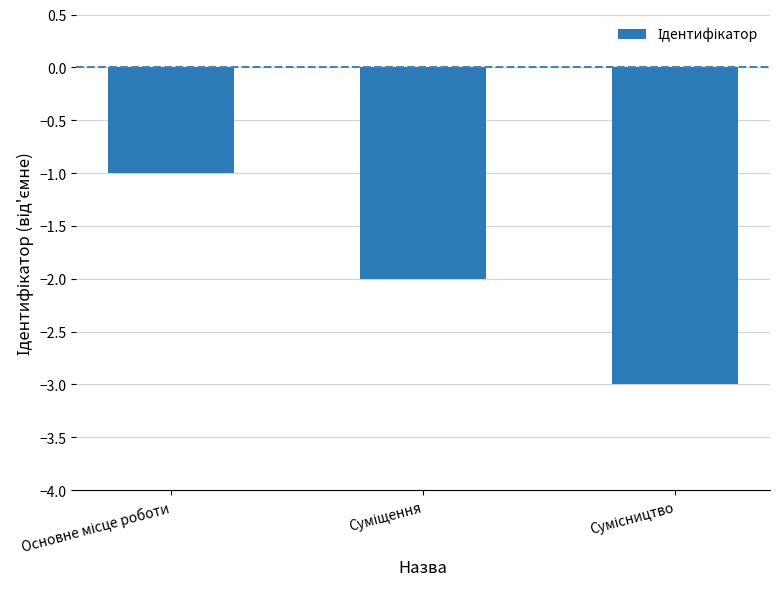

What is the sum of all values?

-6